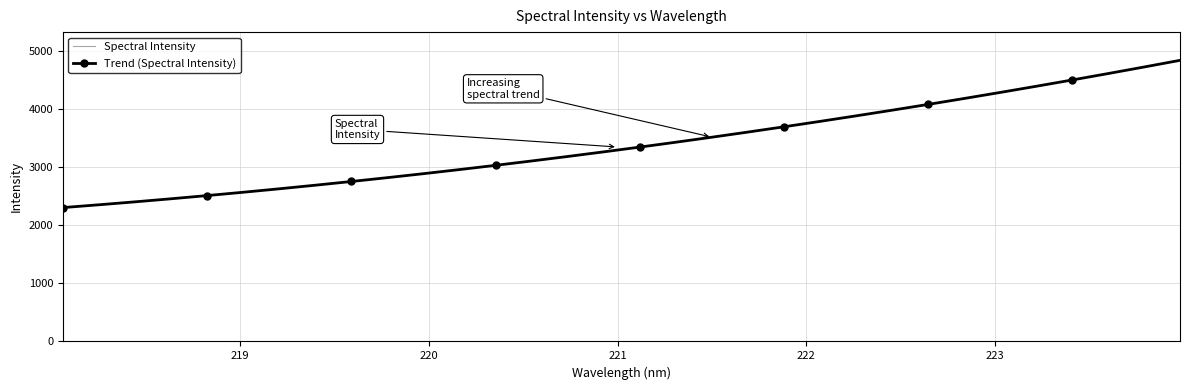

What is the smallest value displayed?

2301.9